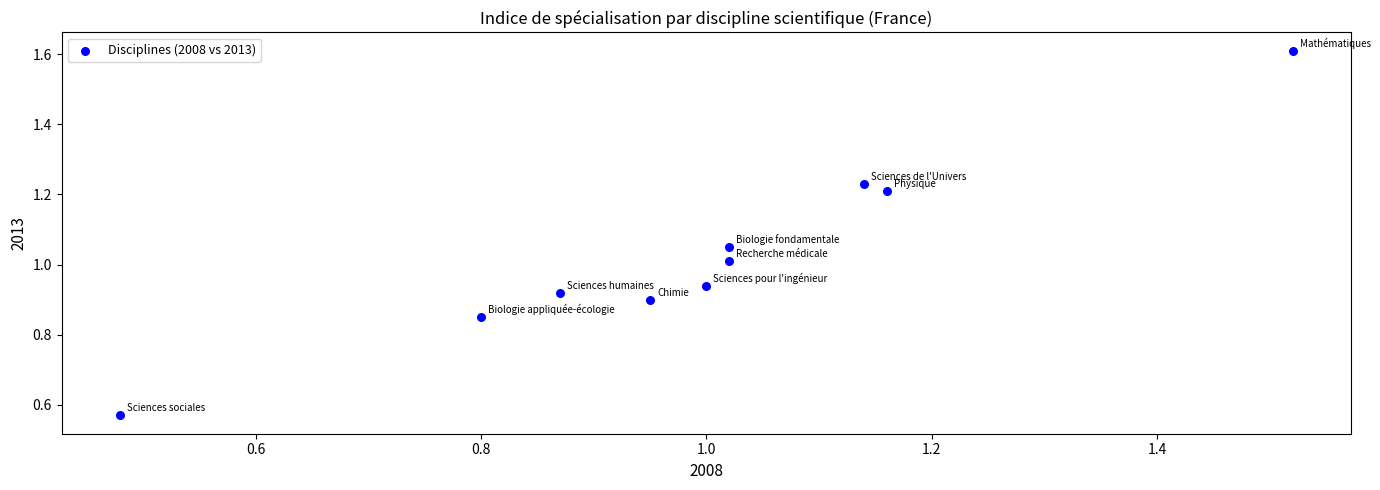

What is the range of X values (max minus min)?

1.0